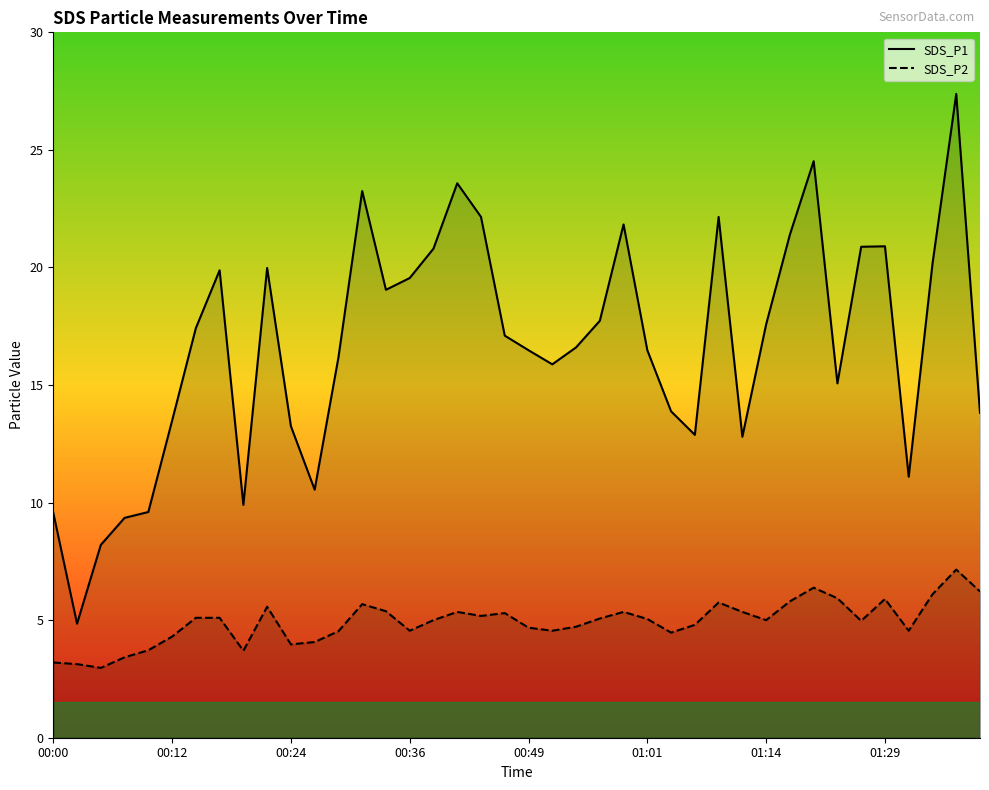

What position from the left is 12?

13